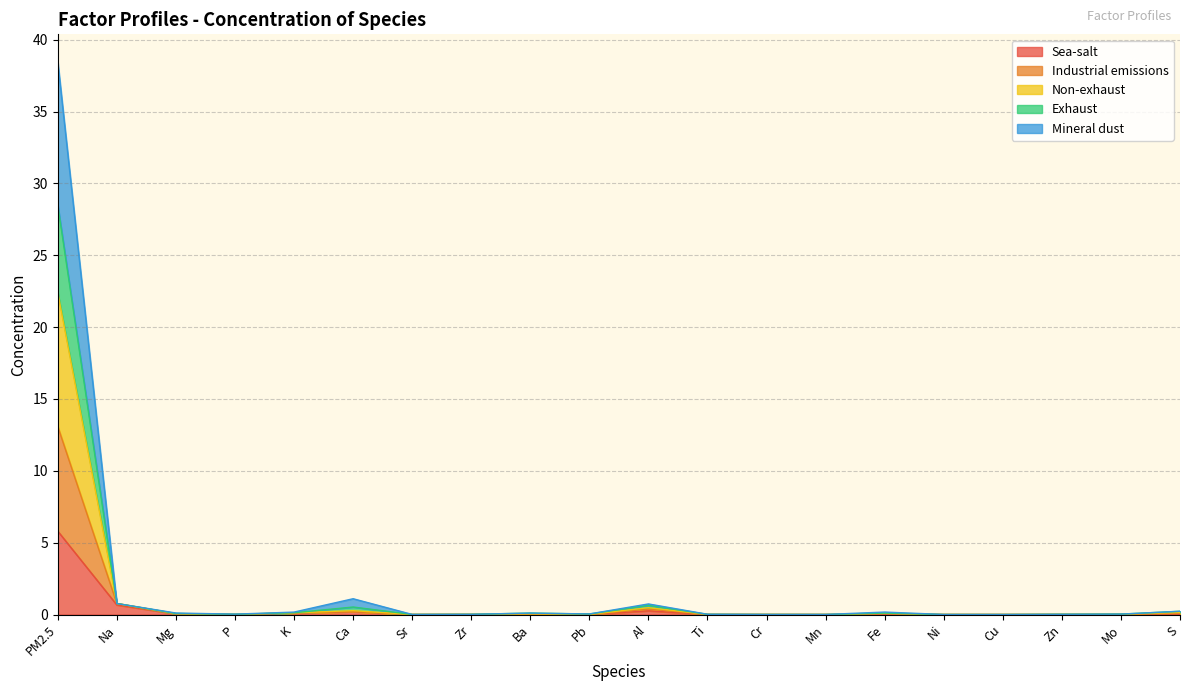

At which label does Mineral dust reach its peak?

PM2.5